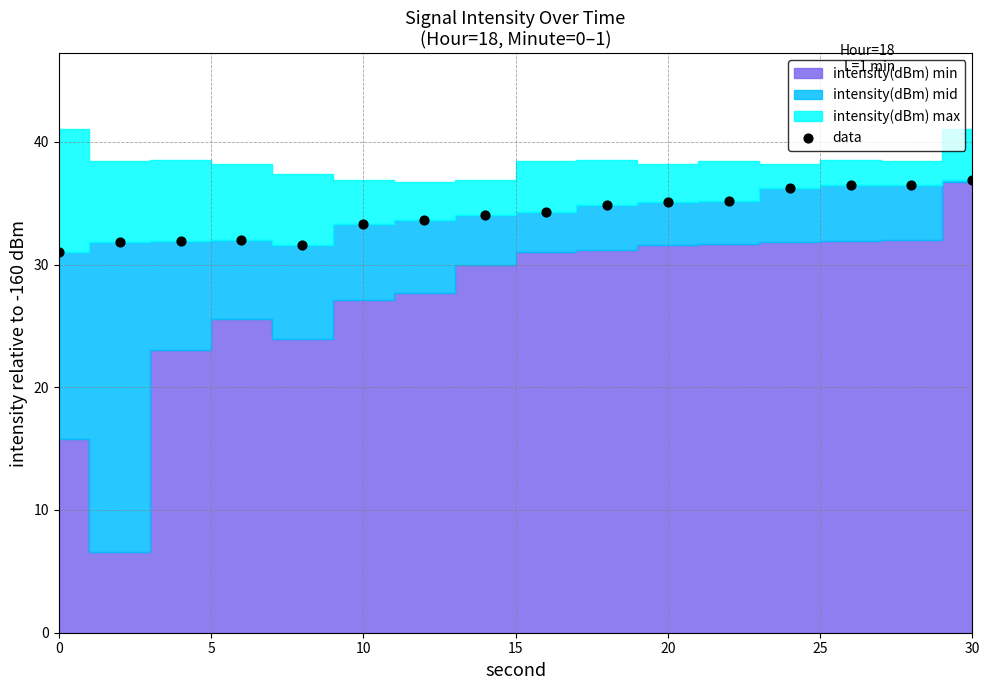

What is the range of Y values (max minus min)?

5.9